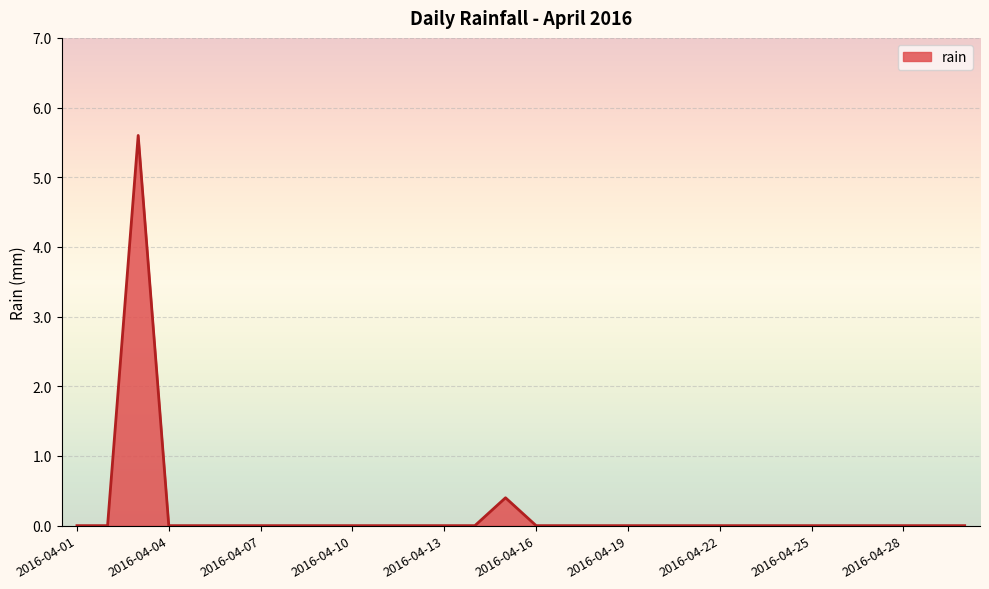

What is the sum of all values?

6.0